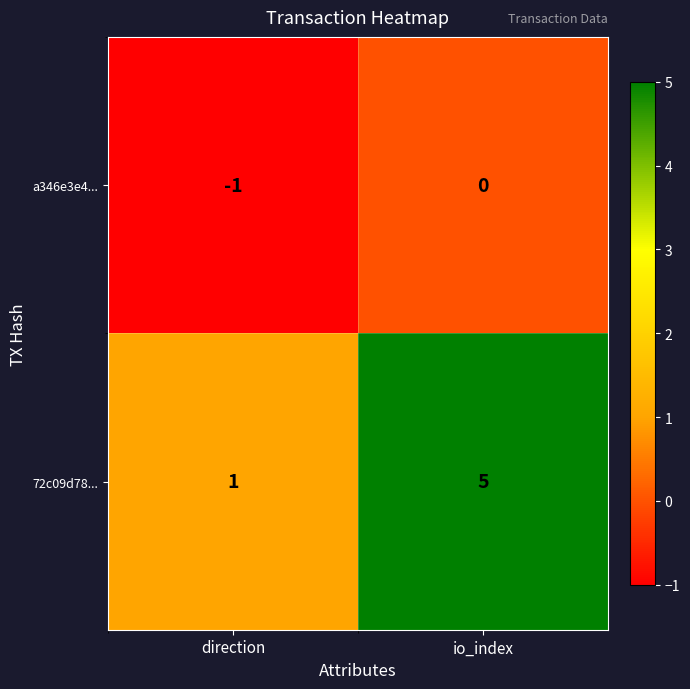

Which label corresponds to the smallest value in the chart?

direction